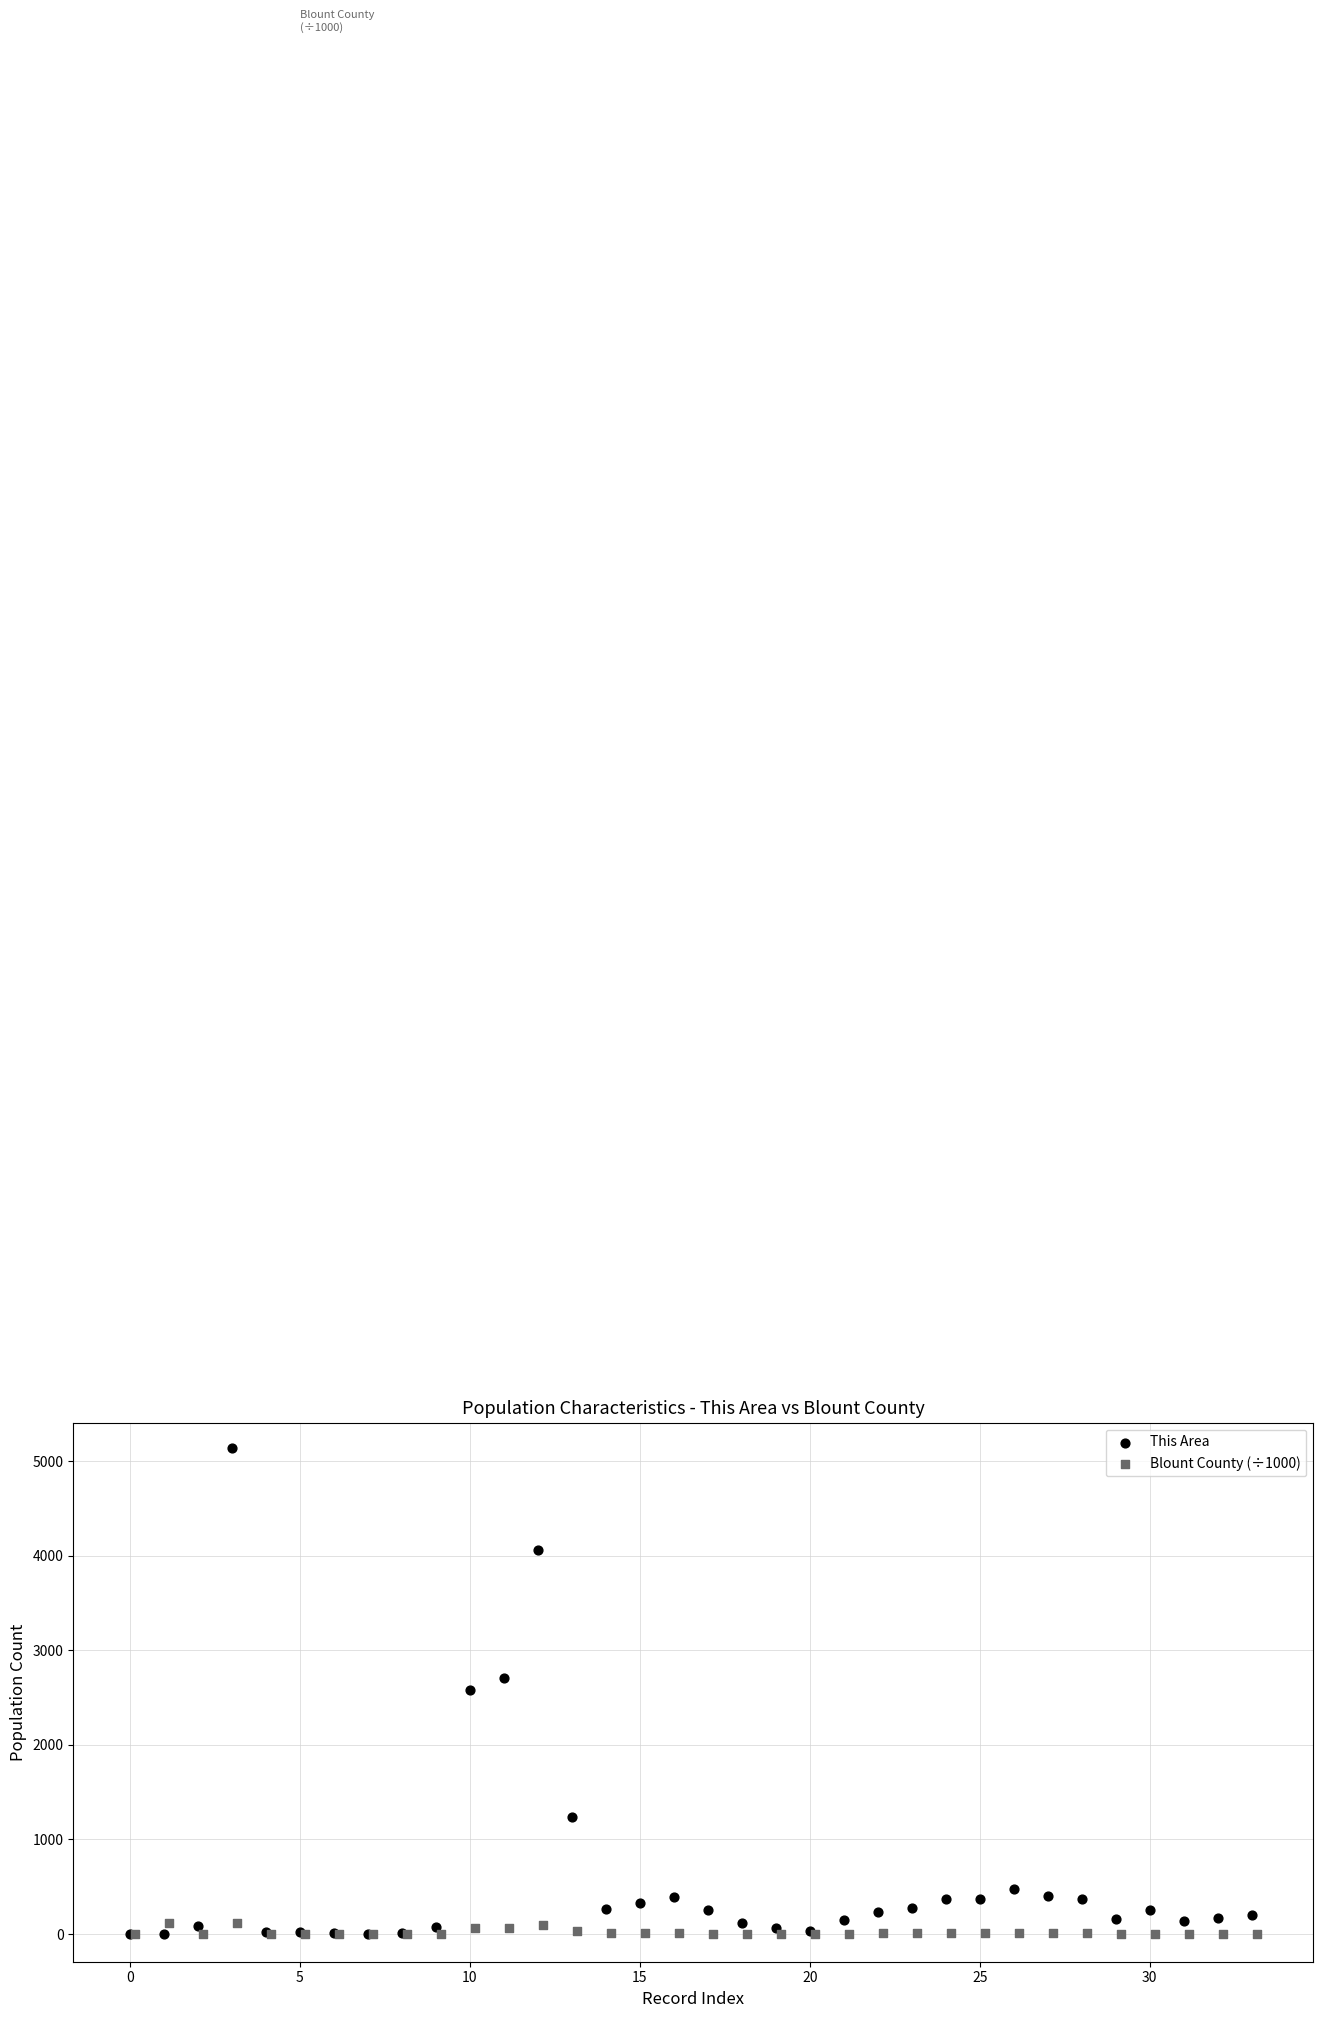

Which series reaches the maximum Y coordinate?

This Area